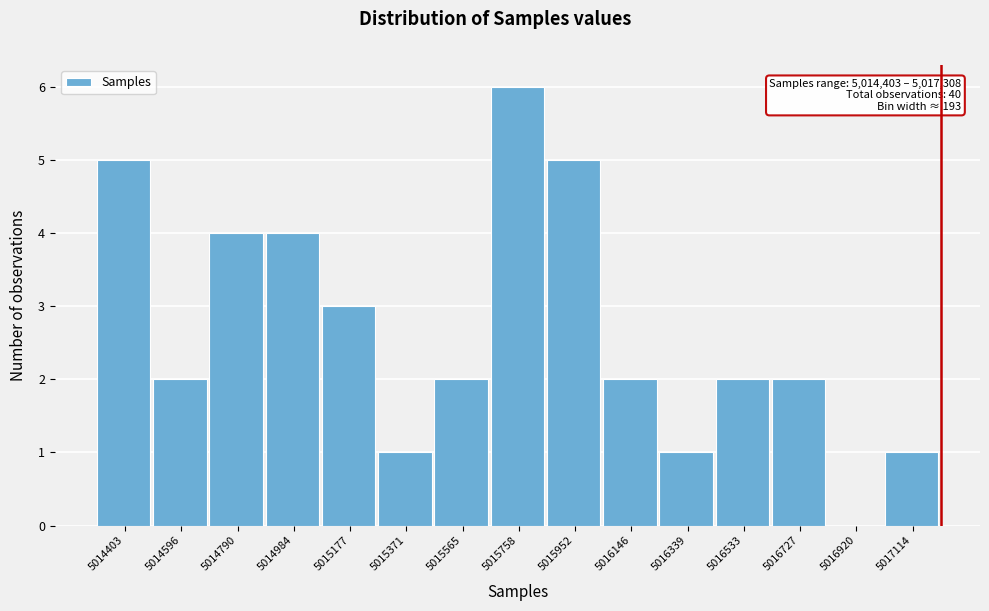

Reading left to right, list all the values displayed in this chart.

5014403=5	5014596=2	5014790=4	5014984=4	5015177=3	5015371=1	5015565=2	5015758=6	5015952=5	5016146=2	5016339=1	5016533=2	5016727=2	5016920=0	5017114=1